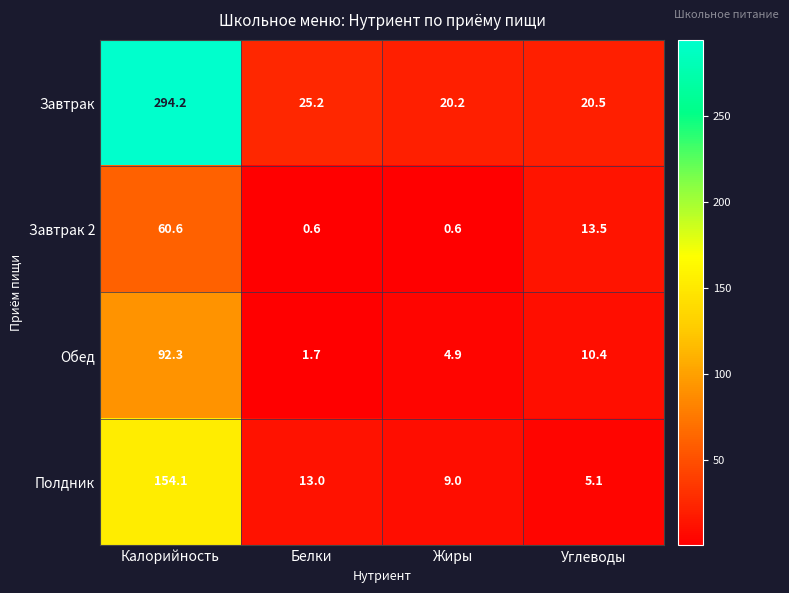

Reading right to left, list all the values displayed in this chart.

Завтрак: 20.5	20.2	25.2	294.2
Завтрак 2: 13.5	0.6	0.6	60.6
Обед: 10.4	4.9	1.7	92.3
Полдник: 5.1	9.0	13.0	154.1